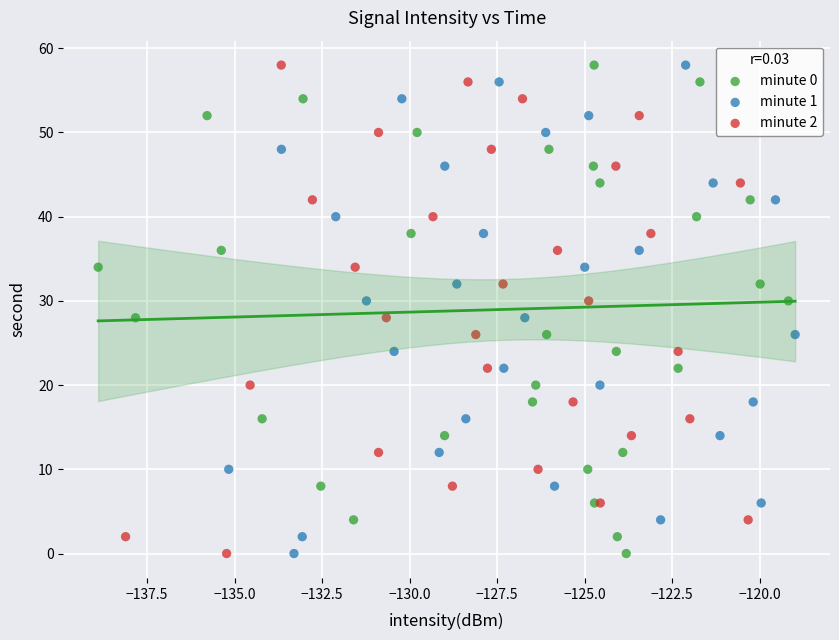

What are all the series names shown in the legend?

minute 0, minute 1, minute 2